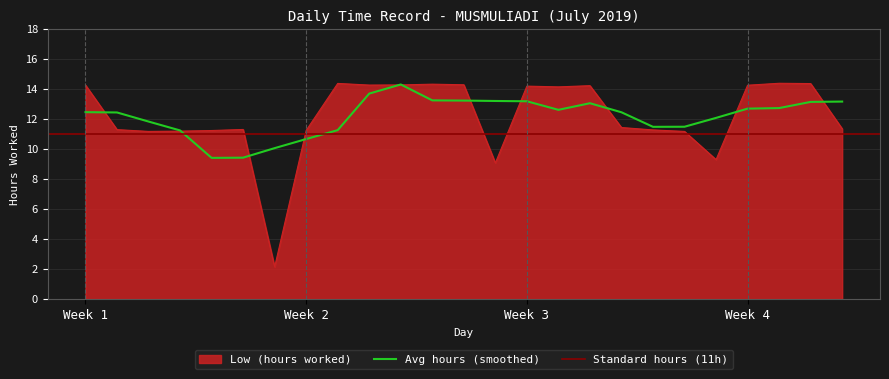

What is the minimum value for Avg hours (smoothed)?

9.4